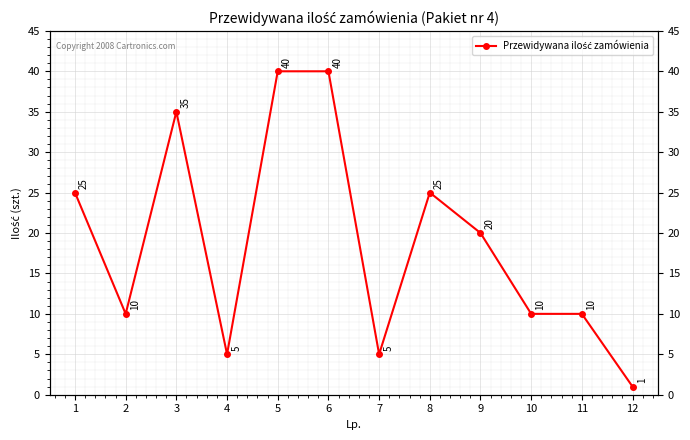

List the labels in order of value, largest first.

5, 6, 3, 1, 8, 9, 2, 10, 11, 4, 7, 12